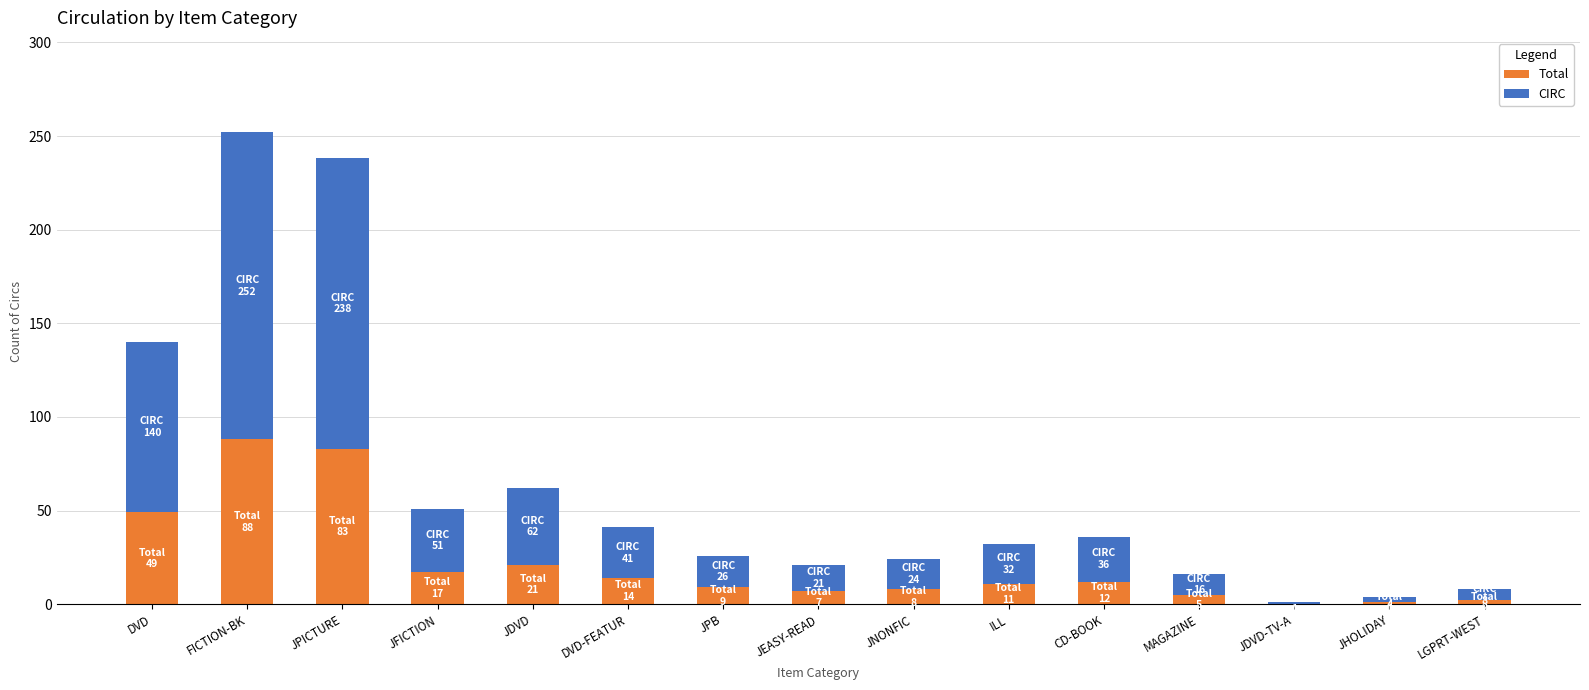

What is the sum of the Total values at DVD and CD-BOOK?

61